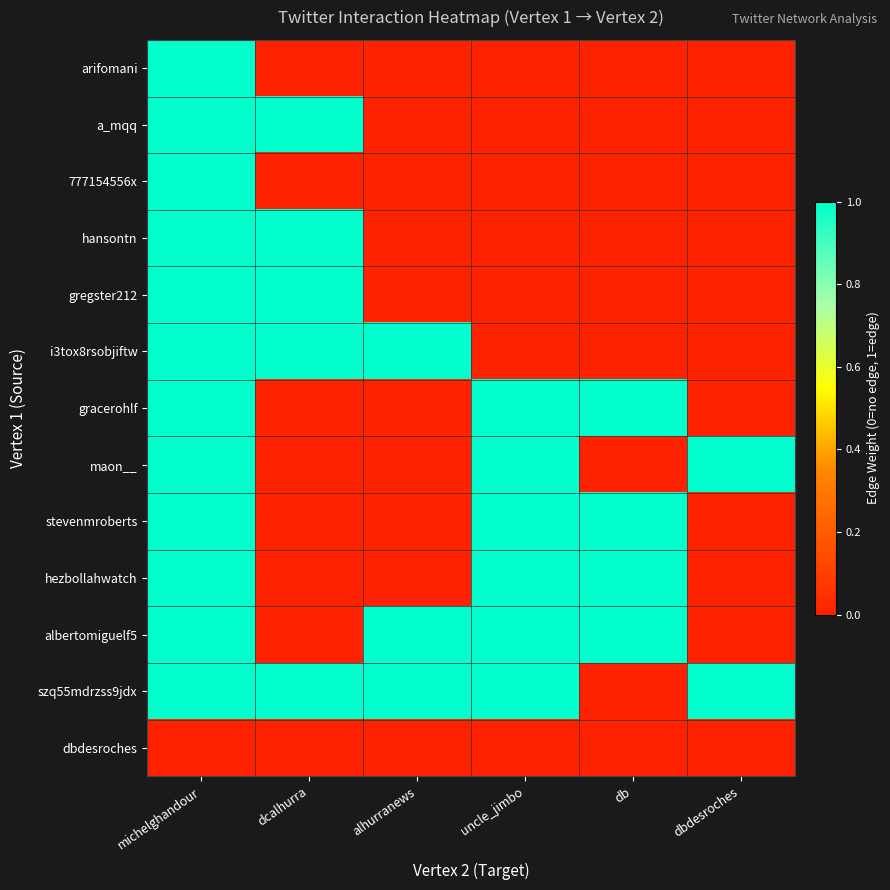

Rank the series at dcalhurra from highest to lowest value.

a_mqq, hansontn, gregster212, i3tox8rsobjiftw, szq55mdrzss9jdx, arifomani, 777154556x, gracerohlf, maon__, stevenmroberts, hezbollahwatch, albertomiguelf5, dbdesroches